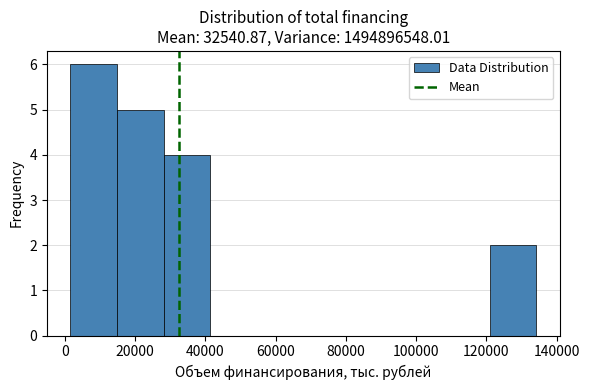

Reading left to right, list every bar in this chart as the range it spans on the x-axis followed by its height. Neither the bar edges nor the heights are printed on the chart, so give them approximately, as read against the axes.

2000 to 14000: 6
14000 to 28000: 5
28000 to 42000: 4
42000 to 54000: 0
54000 to 68000: 0
68000 to 82000: 0
82000 to 94000: 0
94000 to 108000: 0
108000 to 120000: 0
120000 to 134000: 2